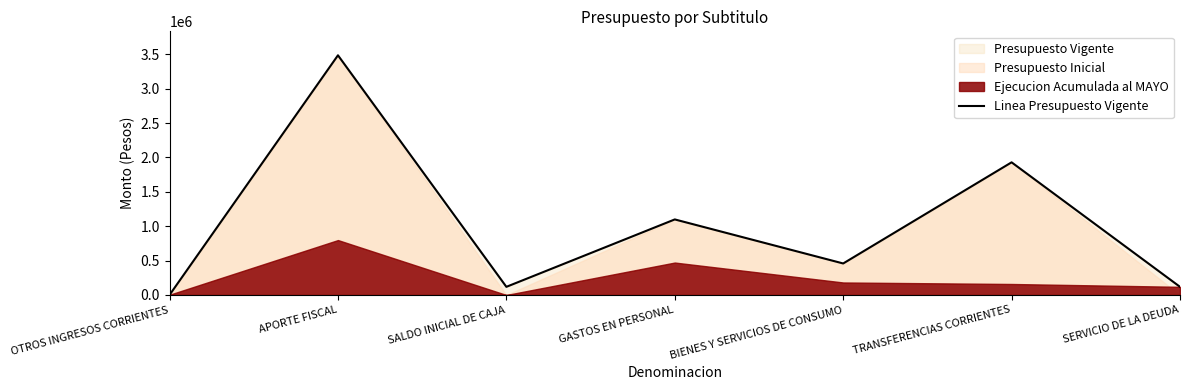

Where is the first local maximum?

APORTE FISCAL